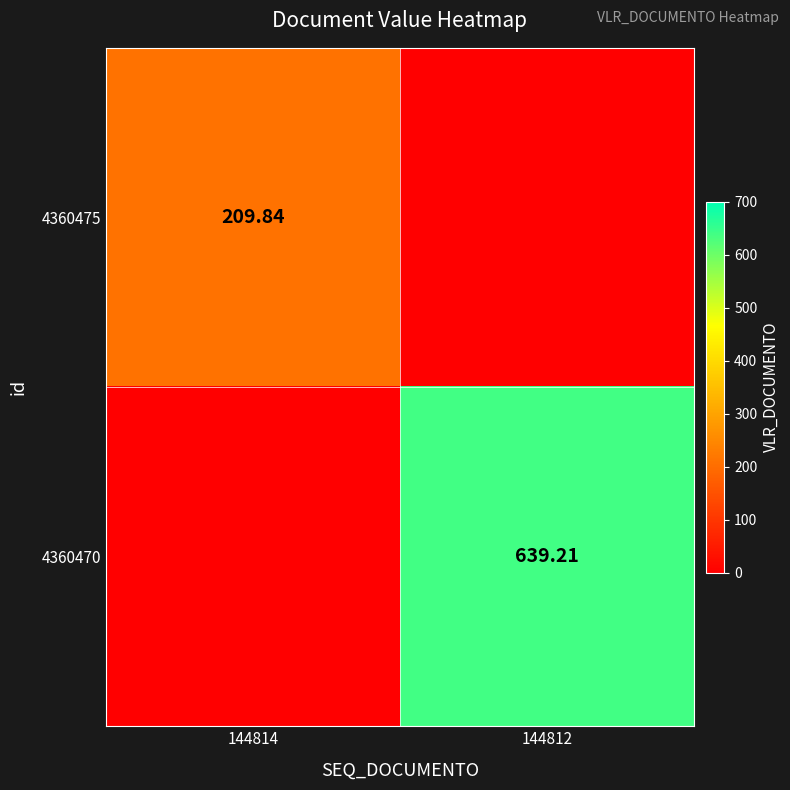

List the series in order of their peak value, highest first.

4360470, 4360475